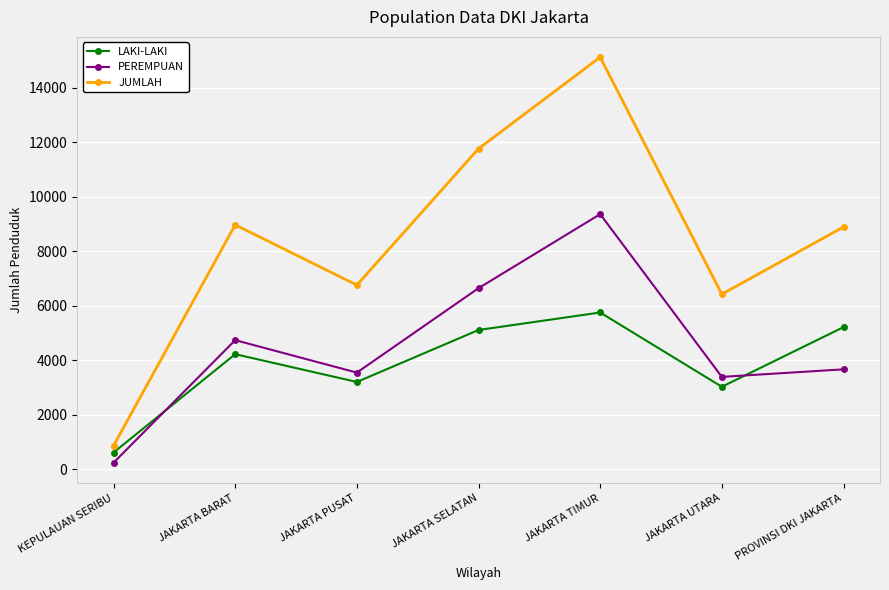

Reading left to right, transcribe all the data shown in this chart.

LAKI-LAKI: 622	4230	3210	5117	5759	3034	5222
PEREMPUAN: 248	4745	3554	6651	9367	3397	3674
JUMLAH: 870	8975	6764	11768	15126	6431	8896